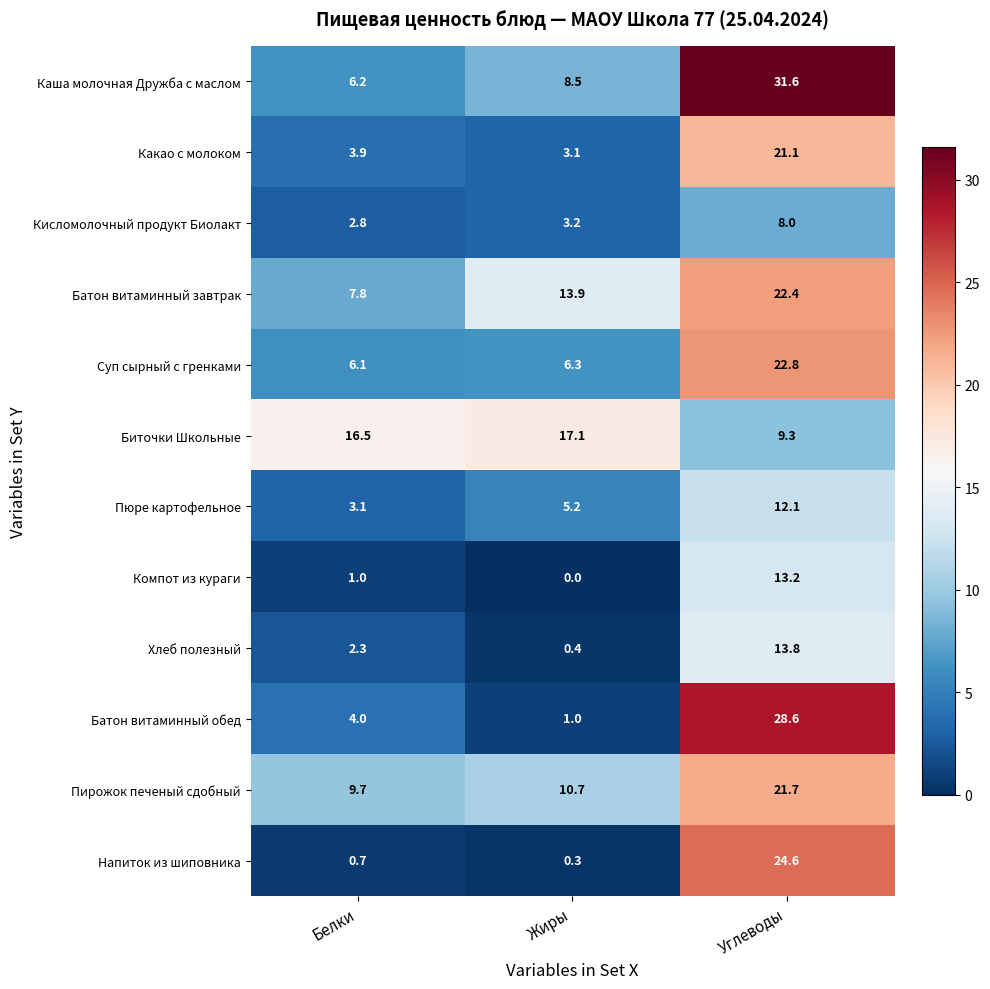

List the series in order of their peak value, lowest first.

Кисломолочный продукт Биолакт, Пюре картофельное, Компот из кураги, Хлеб полезный, Биточки Школьные, Какао с молоком, Пирожок печеный сдобный, Батон витаминный завтрак, Суп сырный с гренками, Напиток из шиповника, Батон витаминный обед, Каша молочная Дружба с маслом